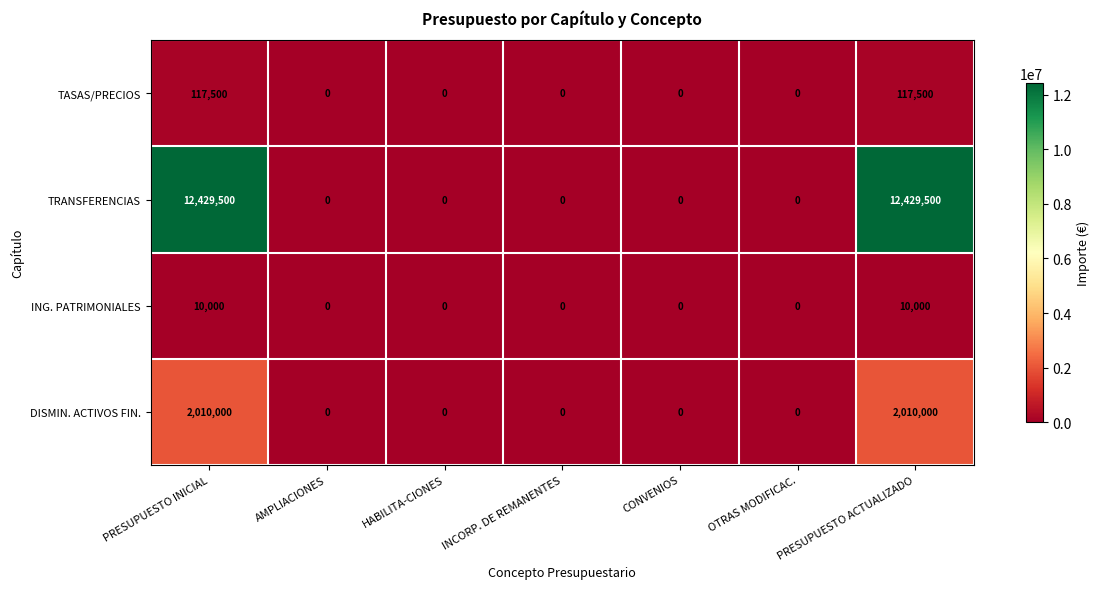

List the series in order of their peak value, lowest first.

ING. PATRIMONIALES, TASAS/PRECIOS, DISMIN. ACTIVOS FIN., TRANSFERENCIAS